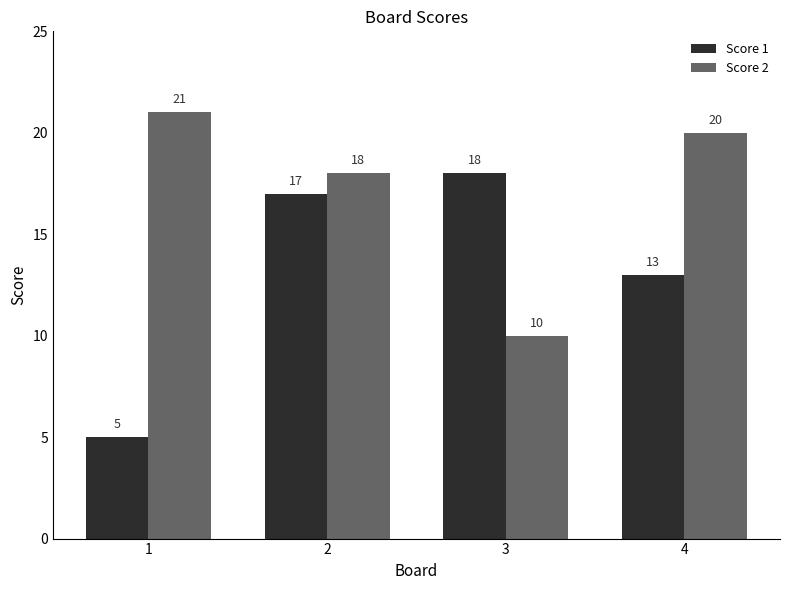

Which series changed the most between 1 and 2?

Score 1